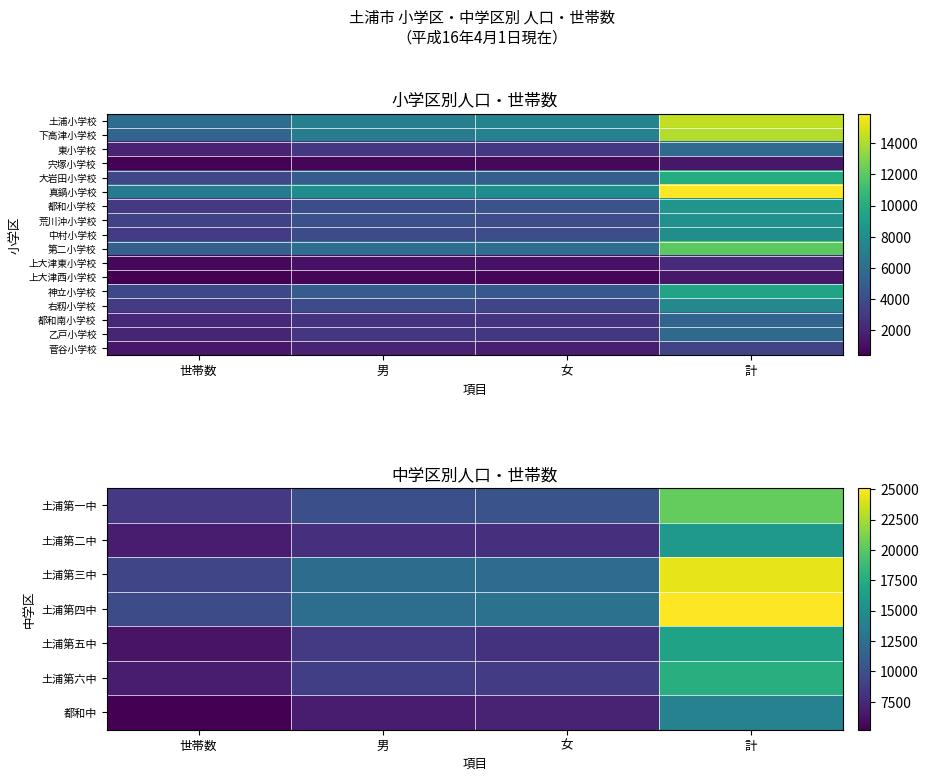

Read the 中村小学校 value at 女, to the nearest 100.

4000